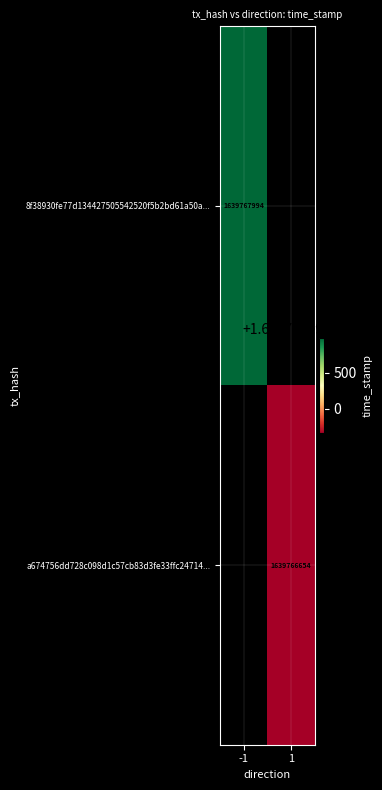

What is the sum of all a674756dd728c098d1c57cb83d3fe33ffc24714 values?

1639766655